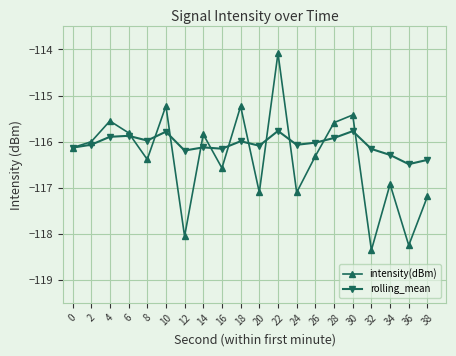

What is the average value of the rolling_mean series?

-116.1